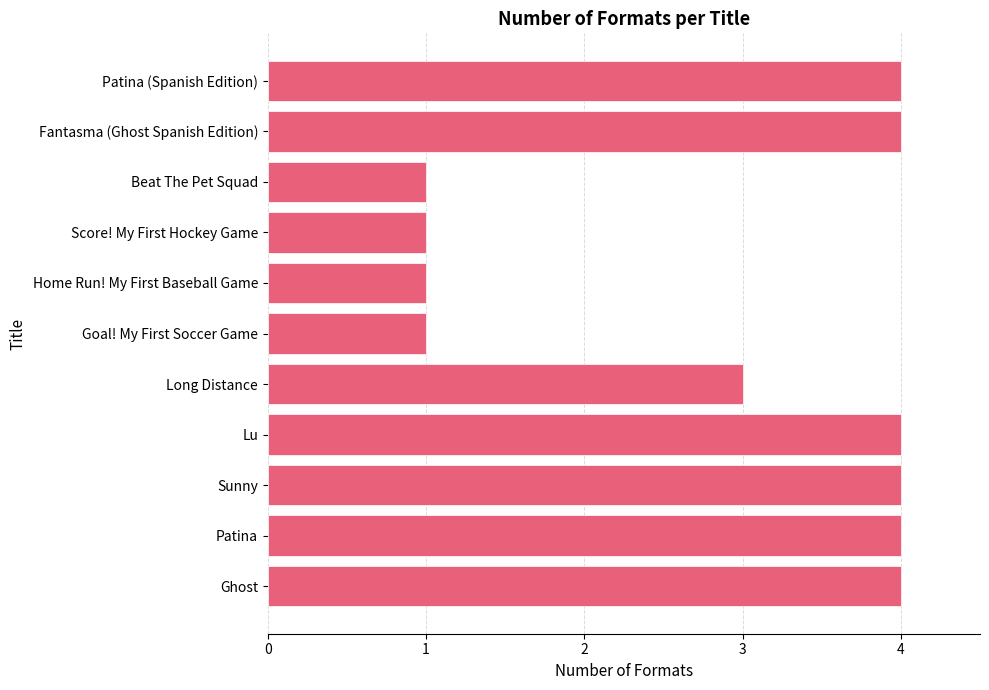

What is the sum of the values at Goal! My First Soccer Game and Lu?

5